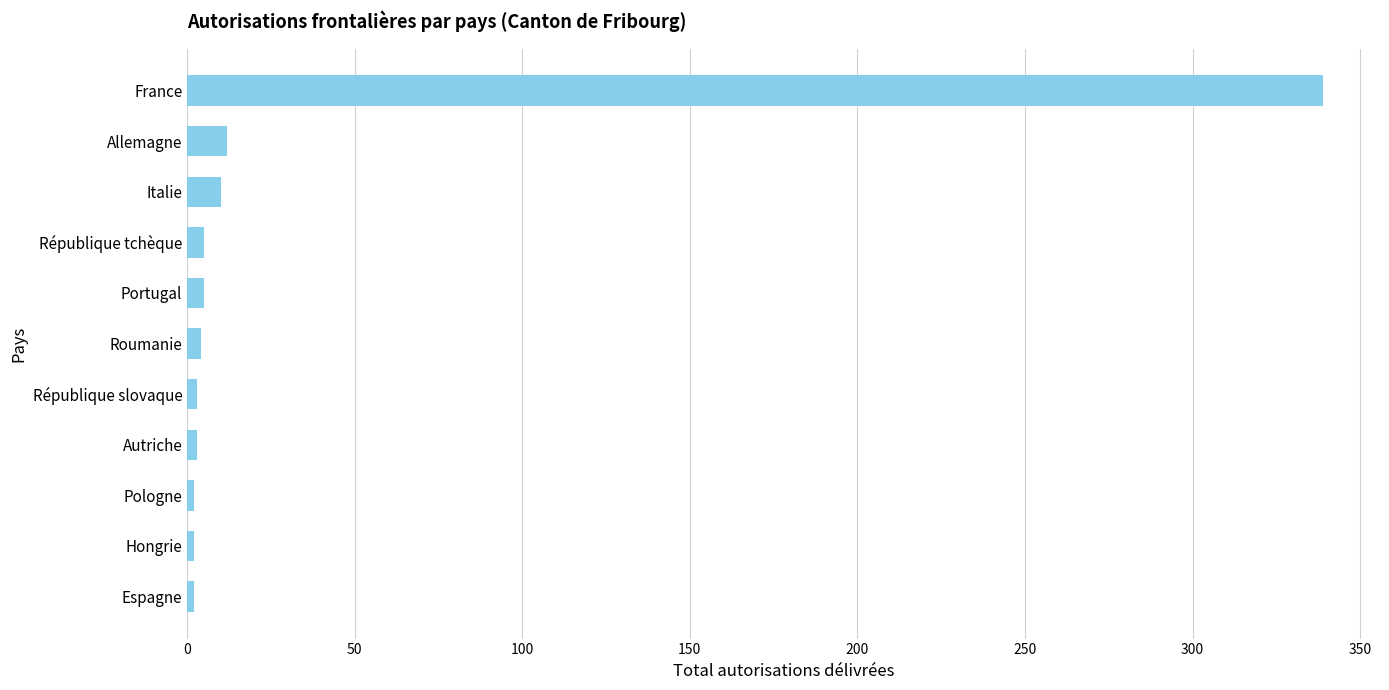

What is the approximate value at France?

339